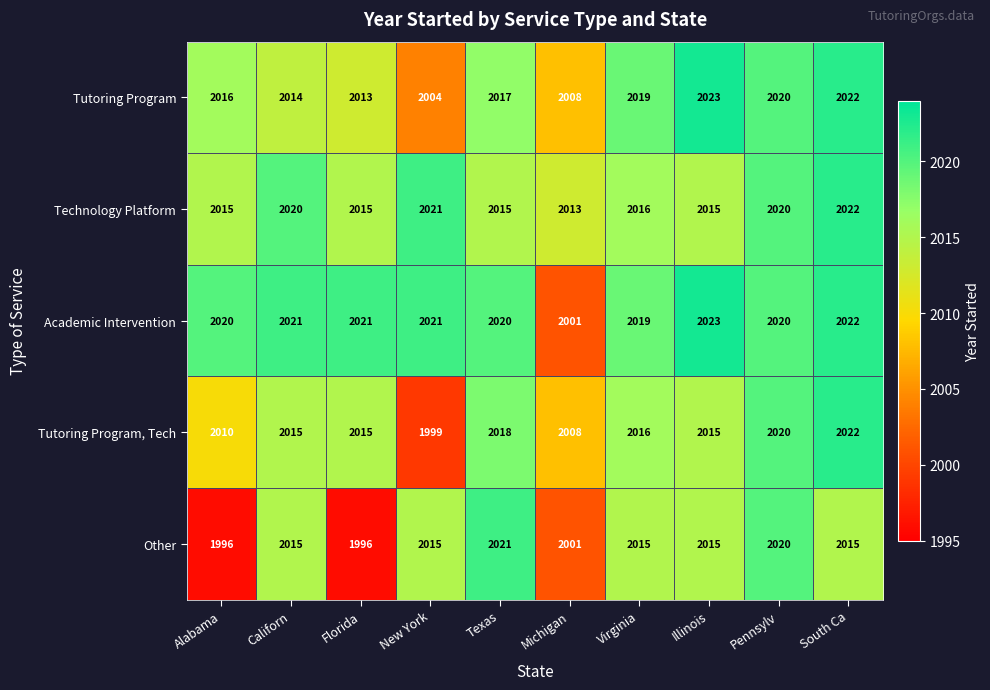

True or false: Technology Platform has a value of 3123 at Florida.

False